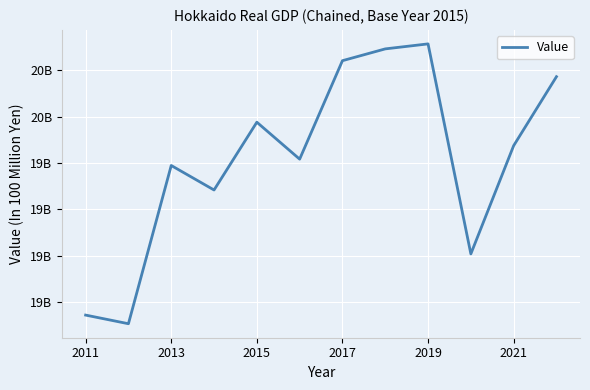

Is this an area chart (filled region under the line)?

No